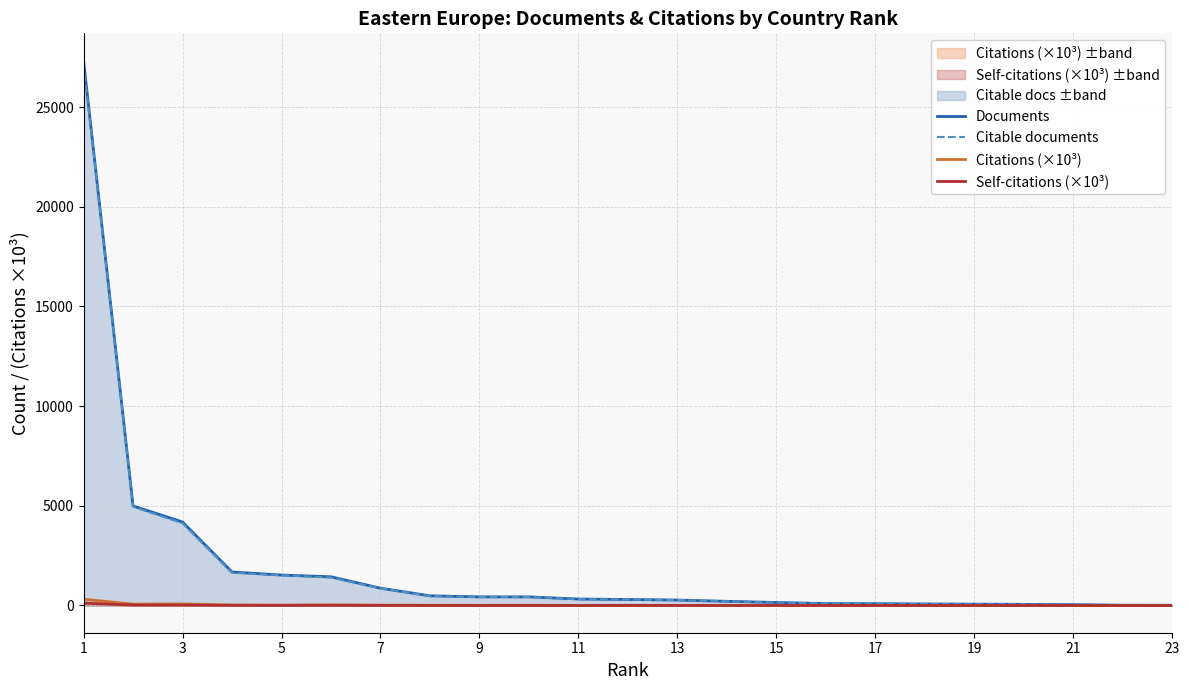

How many data points does each series have?

23